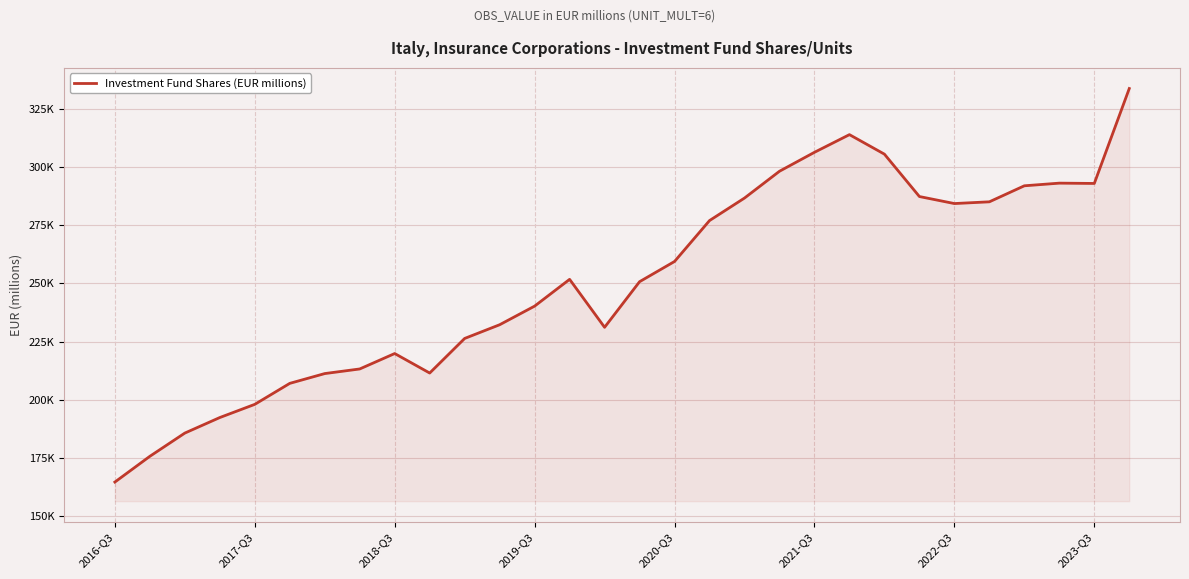

Is this an area chart (filled region under the line)?

Yes